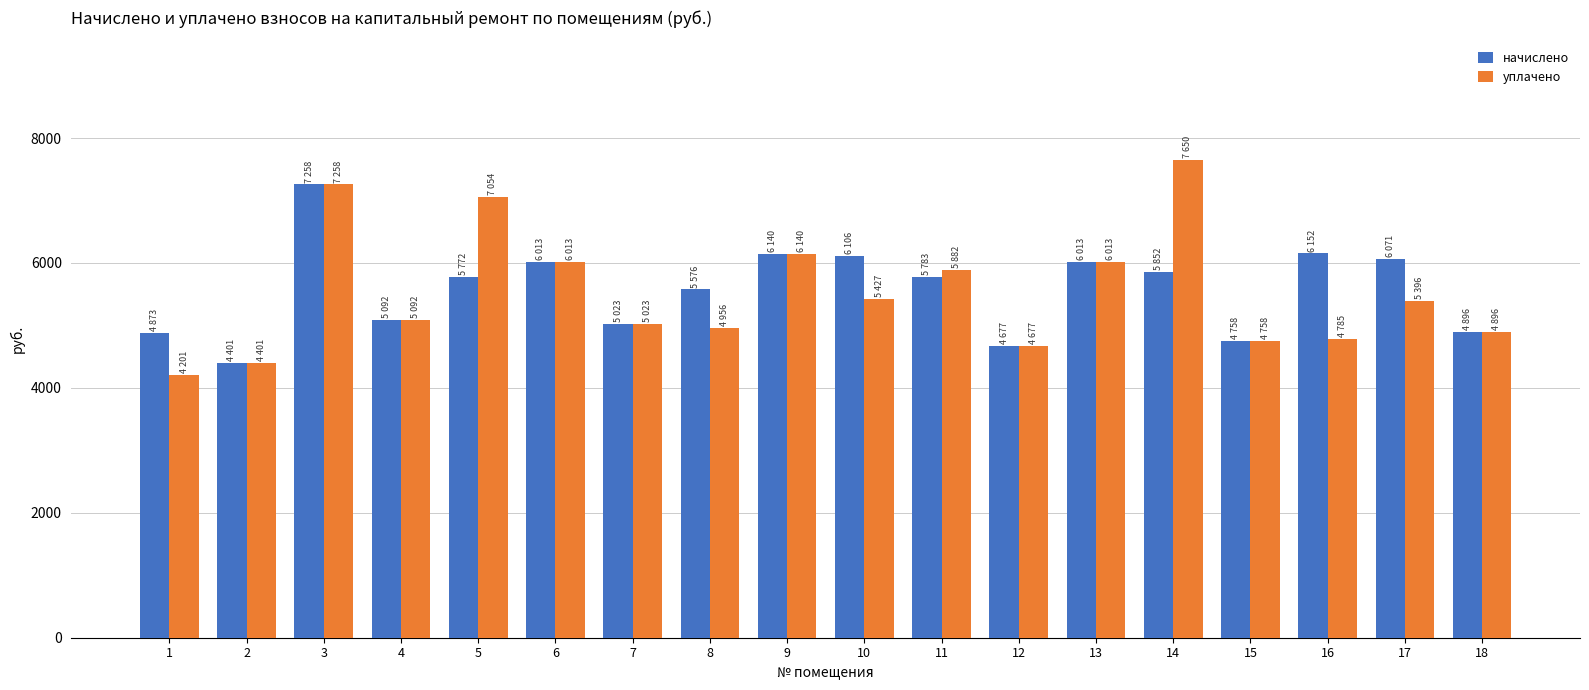

What is the sum of all уплачено values?

99622.8